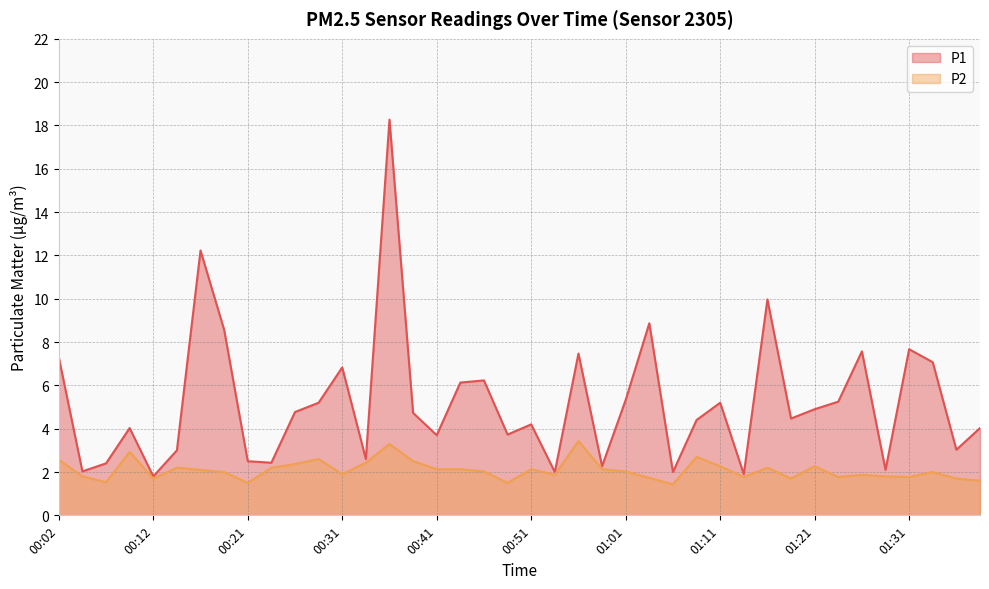

What is the minimum value shown in the chart?

1.4